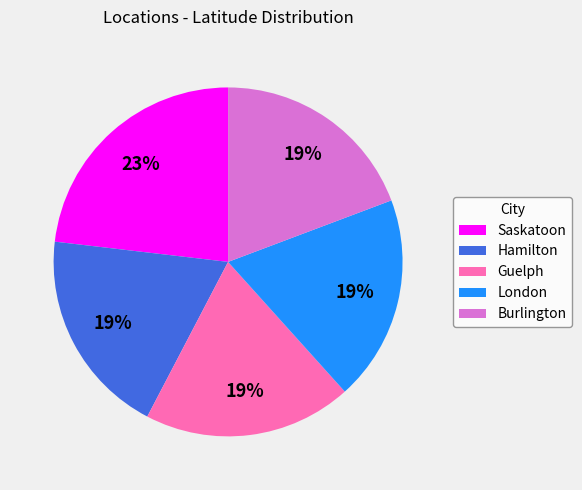

Is it true that Guelph is 19% of the pie?

True